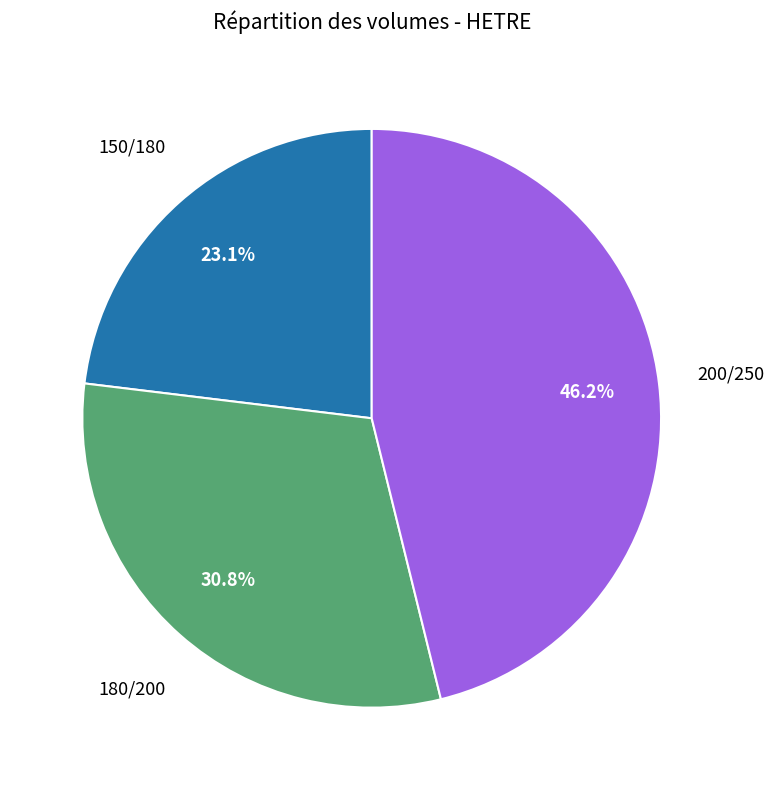

Is there a majority slice in this chart?

No